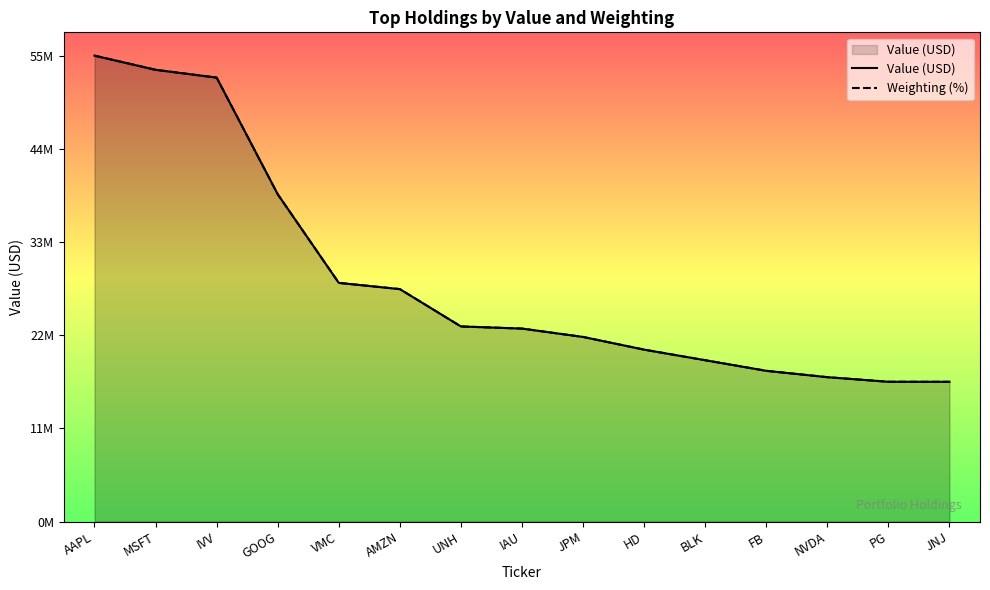

List the series in order of their peak value, highest first.

Value (USD), Weighting (%)